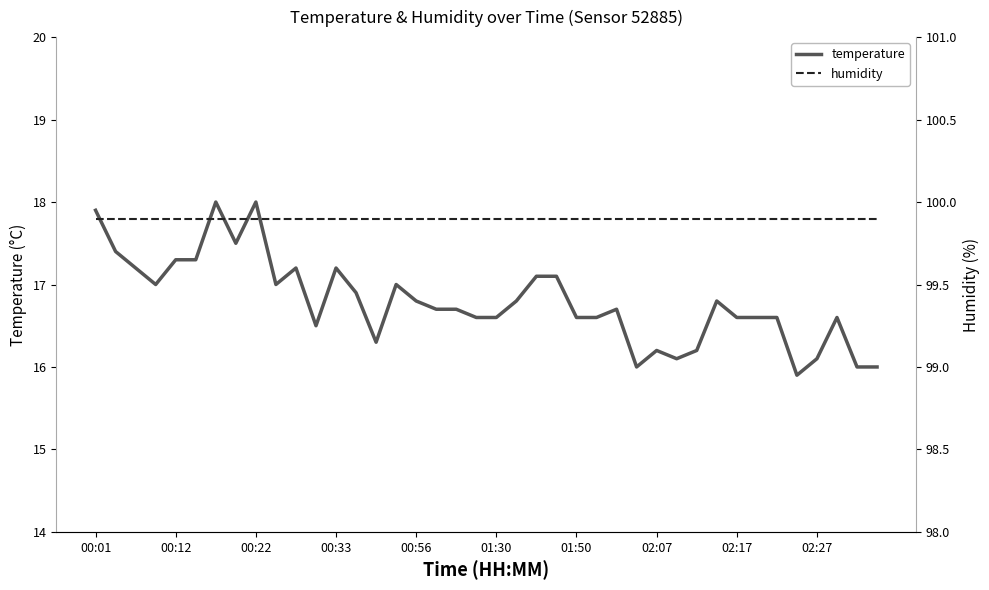

Reading right to left, extract all data points from this chart.

temperature: 16.0	16.0	16.6	16.1	15.9	16.6	16.6	16.6	16.8	16.2	16.1	16.2	16.0	16.7	16.6	16.6	17.1	17.1	16.8	16.6	16.6	16.7	16.7	16.8	17.0	16.3	16.9	17.2	16.5	17.2	17.0	18.0	17.5	18.0	17.3	17.3	17.0	17.2	17.4	17.9
humidity: 99.9	99.9	99.9	99.9	99.9	99.9	99.9	99.9	99.9	99.9	99.9	99.9	99.9	99.9	99.9	99.9	99.9	99.9	99.9	99.9	99.9	99.9	99.9	99.9	99.9	99.9	99.9	99.9	99.9	99.9	99.9	99.9	99.9	99.9	99.9	99.9	99.9	99.9	99.9	99.9